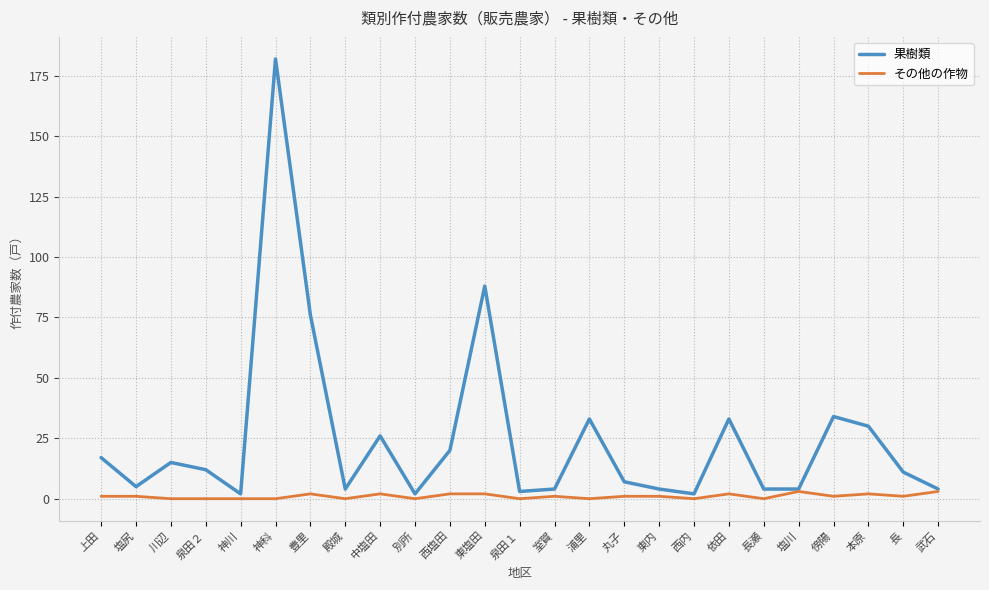

At which category is the sum across all series the highest?

神科